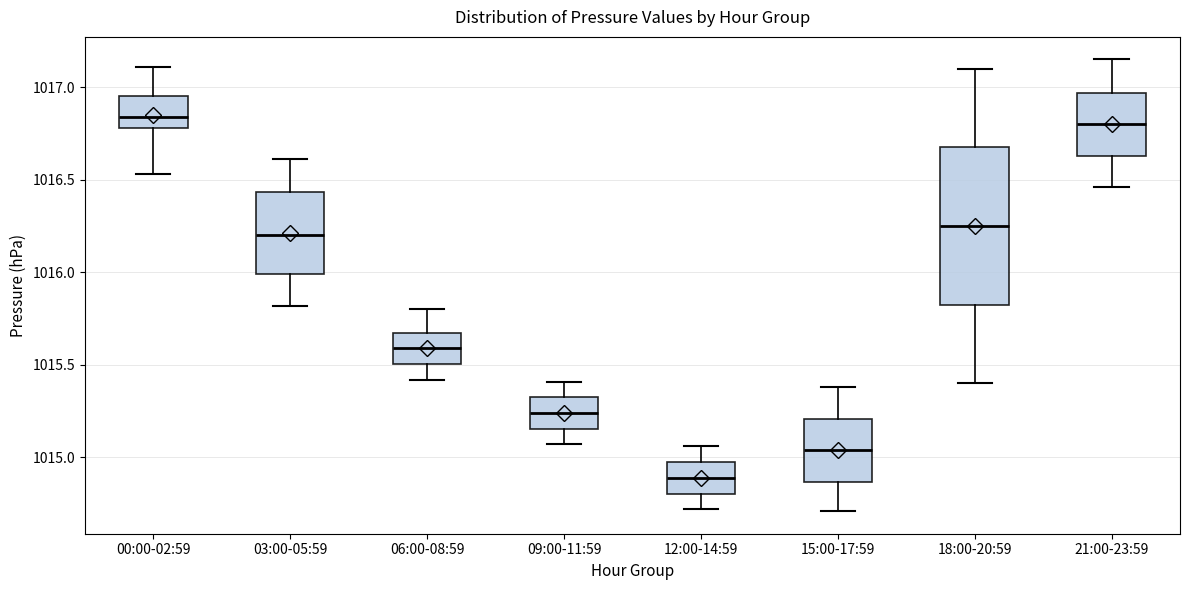

Comparing the boxes themselves (not the whiskers), which one is the tallest?

18:00-20:59